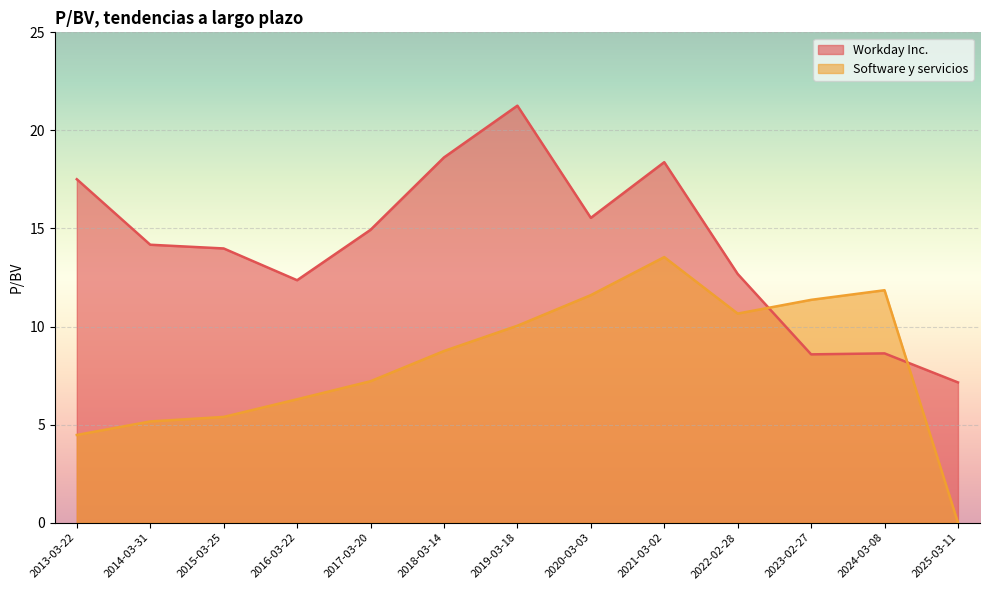

Where is Workday Inc. nearest to the value 14?

2015-03-25